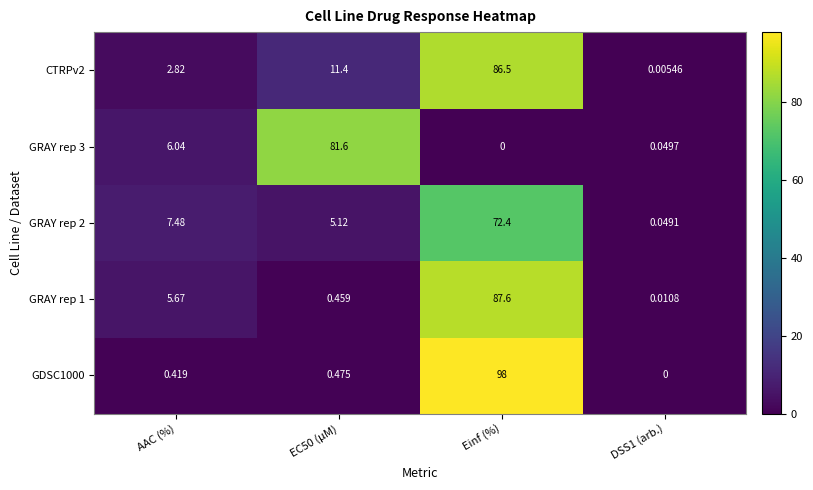

At which category is the sum across all series the highest?

Einf (%)